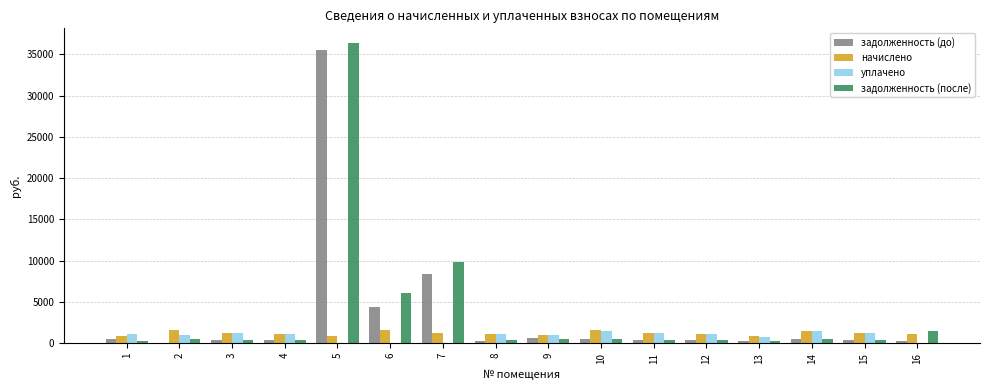

What is the highest value of the начислено series?

1563.4